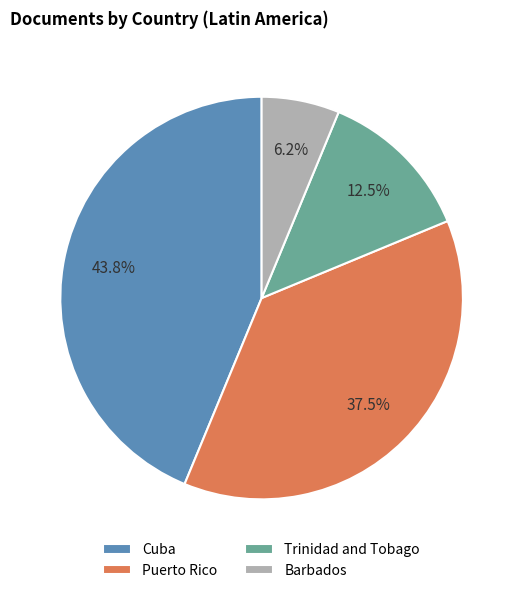

To the nearest percent, what is the difference between the Trinidad and Tobago and Puerto Rico slice percentages?

25%